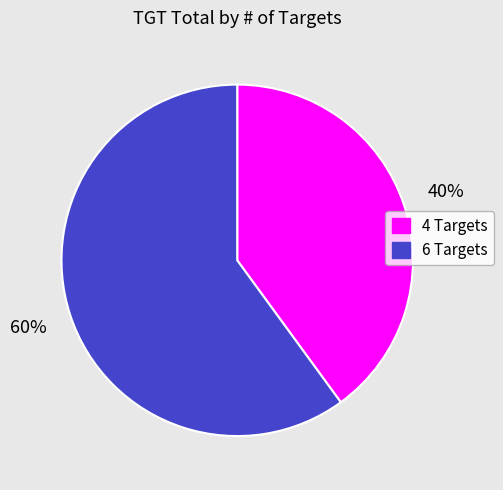

True or false: 6 Targets accounts for 67% of the total.

False